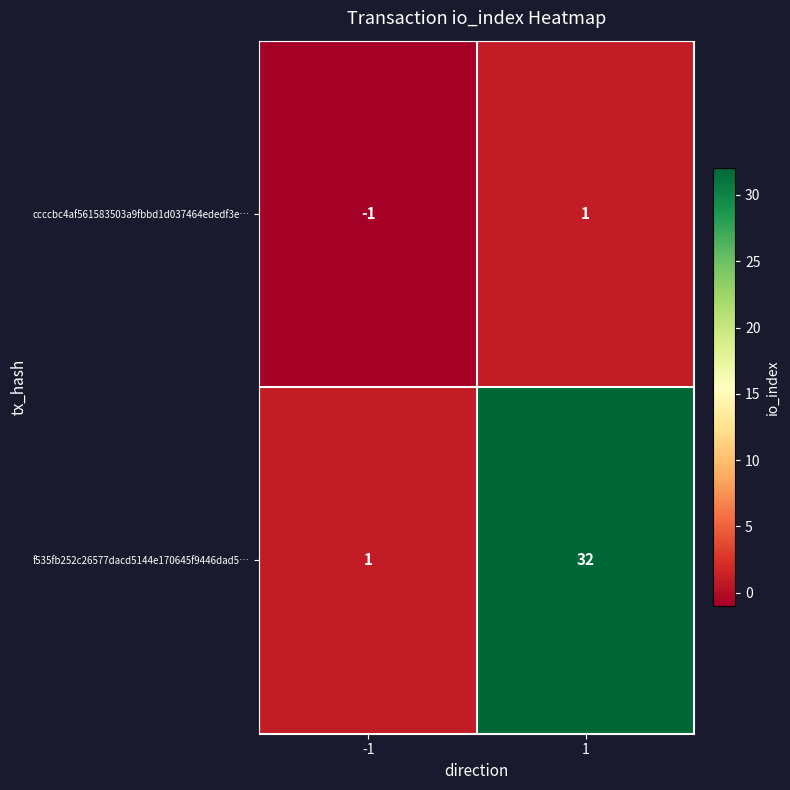

How many values in the ccccbc4af561583503a9fbbd1d037464ededf3e… series are below 1?

1